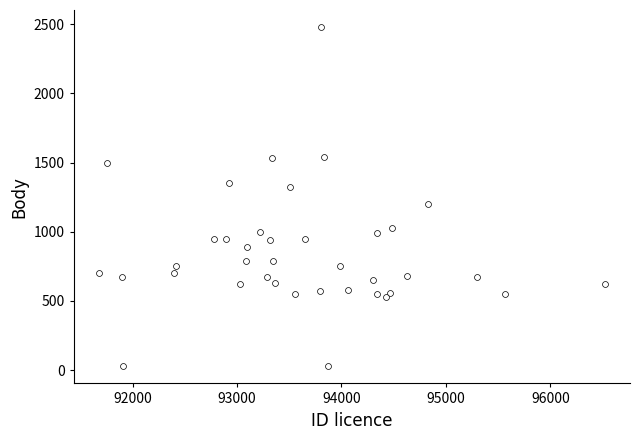

What is the range of Y values (max minus min)?

2454